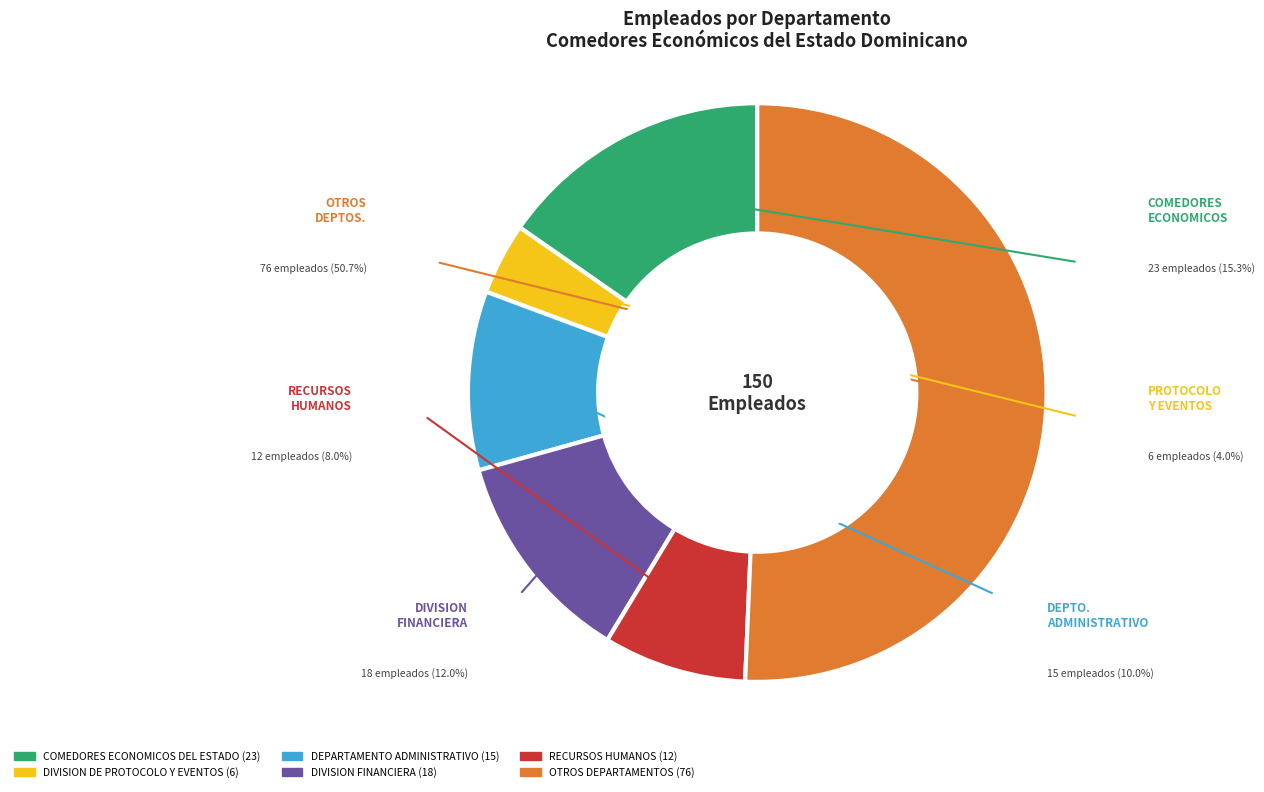

How many segments does this pie chart have?

6